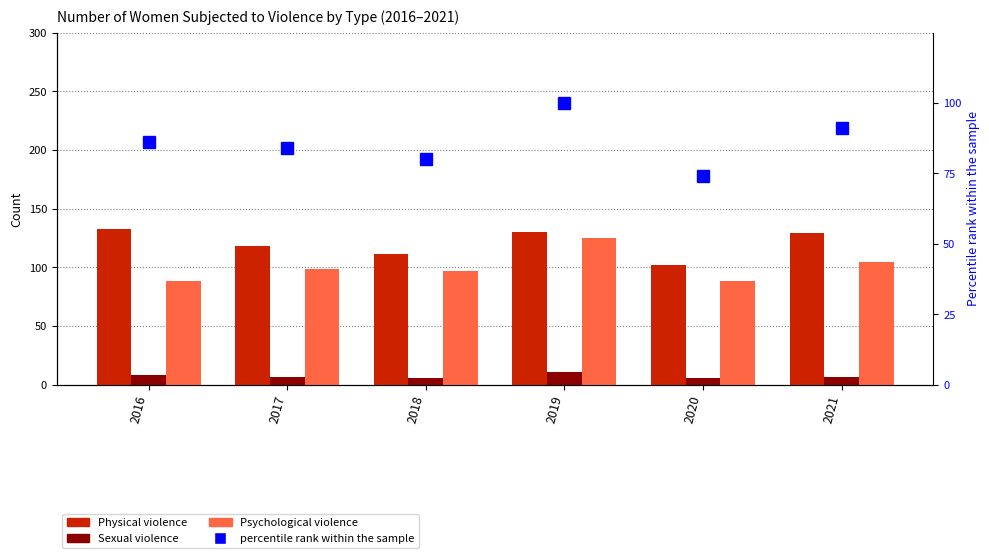

Which has a higher value, 2021 or 2018?

2021